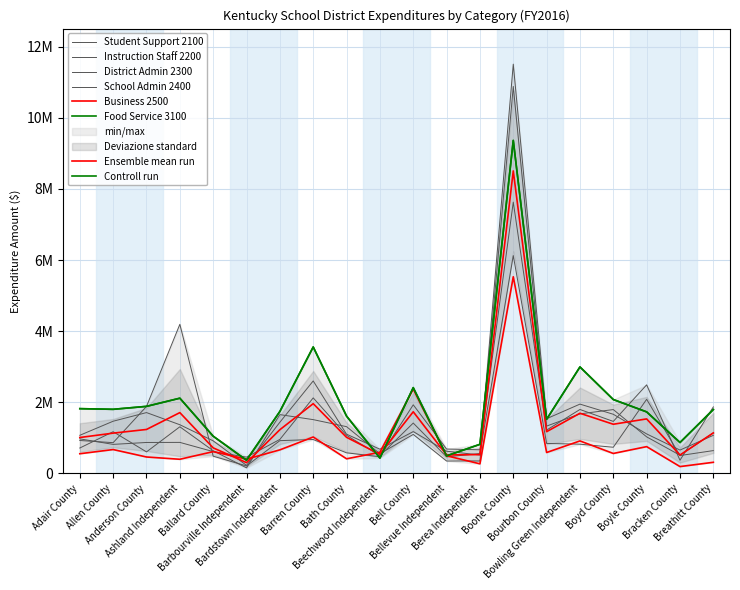

What is the label of the 13th point from the right?

Barren County